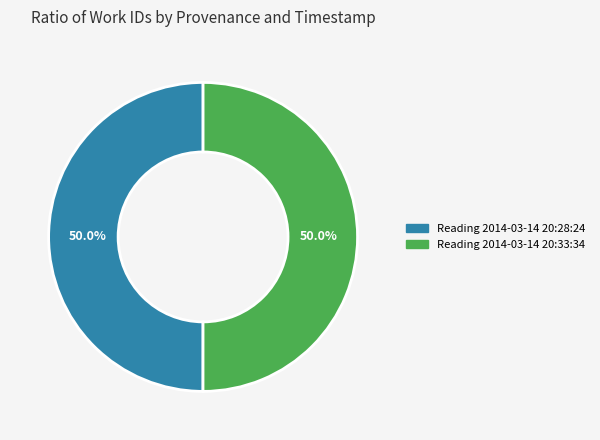

Approximately how many times larger is the value at Reading 2014-03-14 20:28:24 compared to Reading 2014-03-14 20:33:34?

1.0